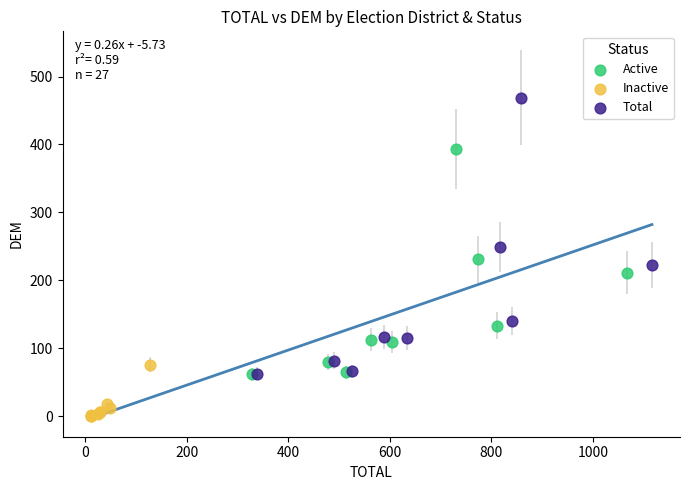

What are all the series names shown in the legend?

Active, Inactive, Total